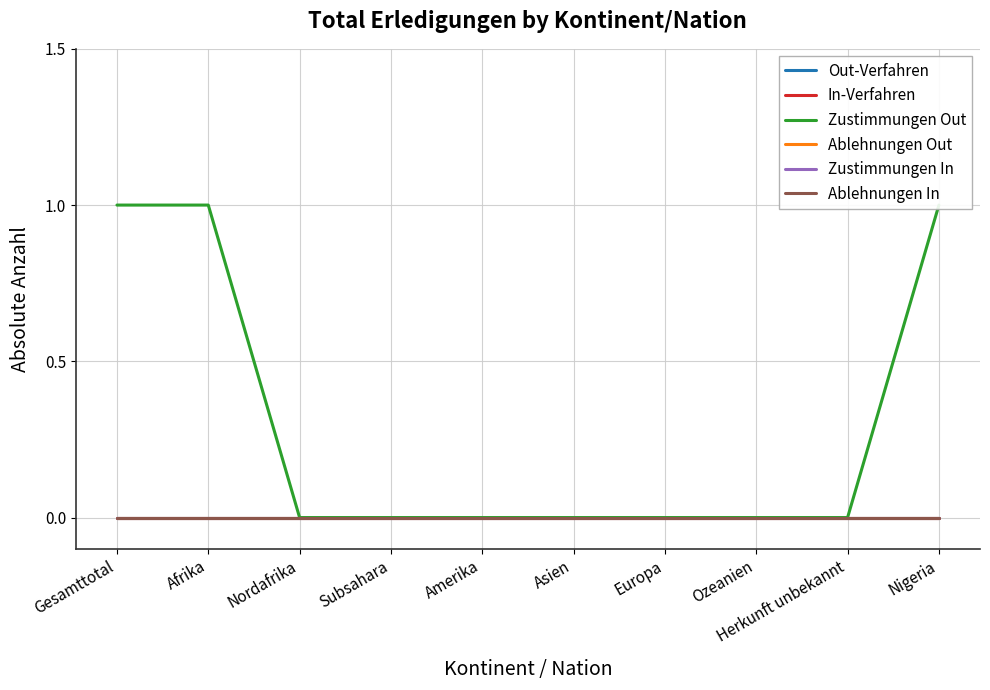

True or false: In-Verfahren and Zustimmungen In intersect in this chart.

False